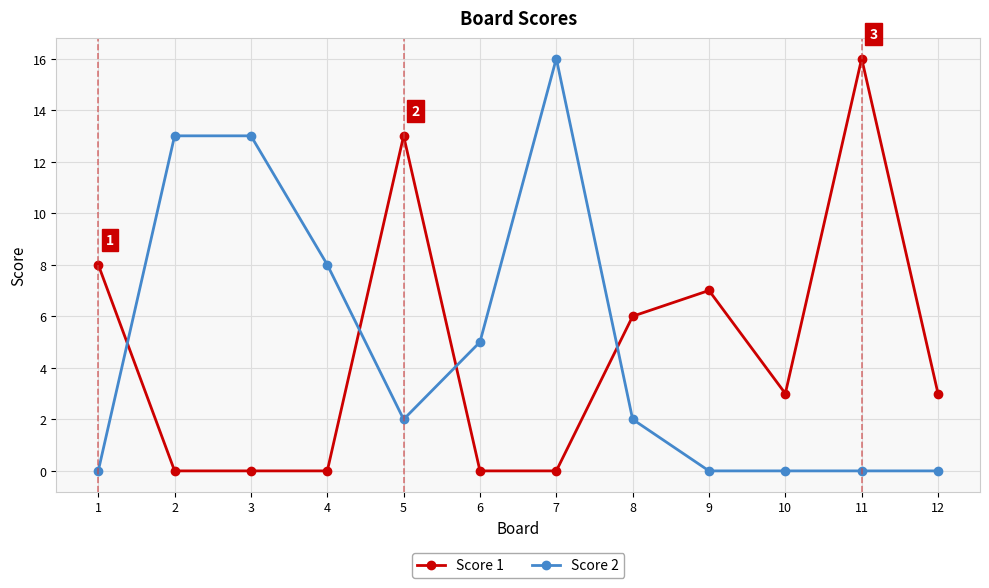

Rank the series at 6 from lowest to highest value.

Score 1, Score 2